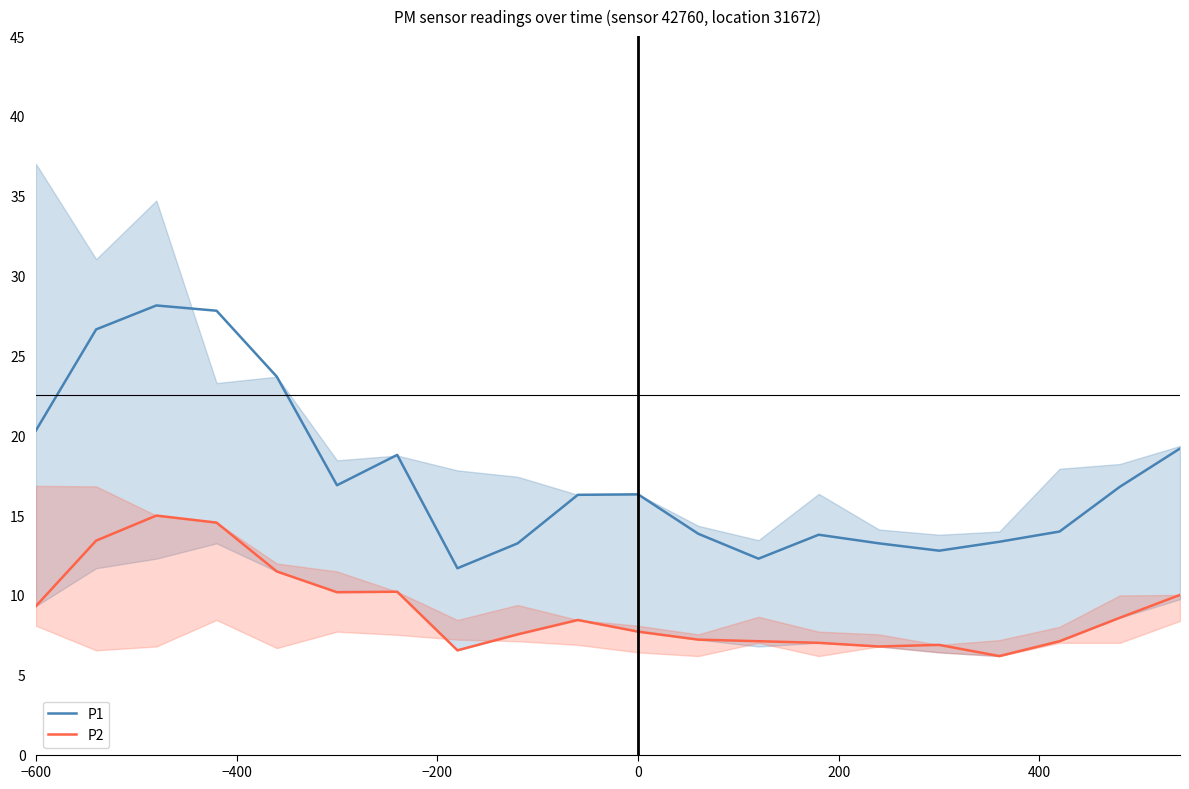

Which series has the largest range (max minus min)?

P1